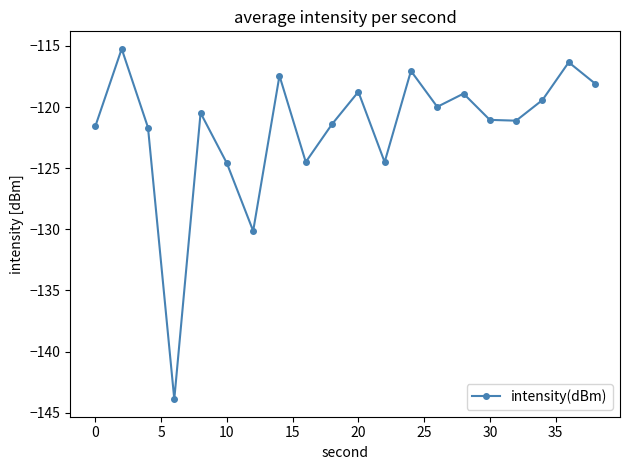

What is the sum of all values?

-2436.1